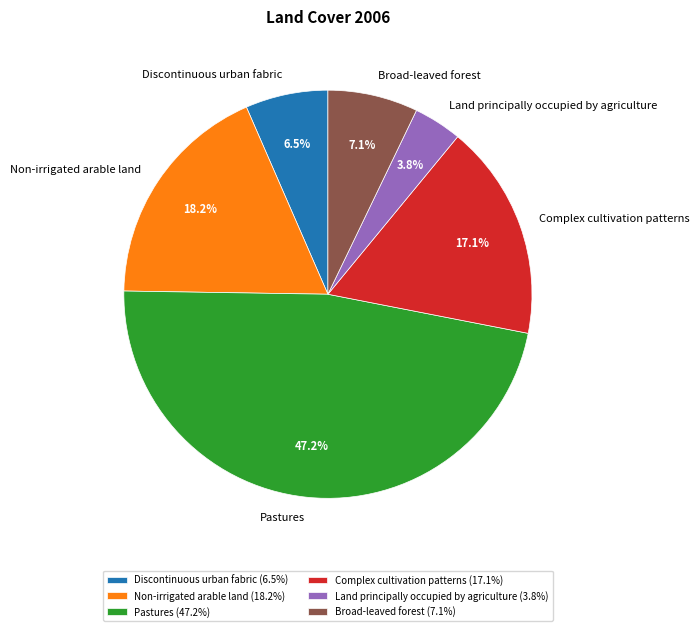

Approximately how many times larger is the value at Pastures compared to Complex cultivation patterns?

2.8